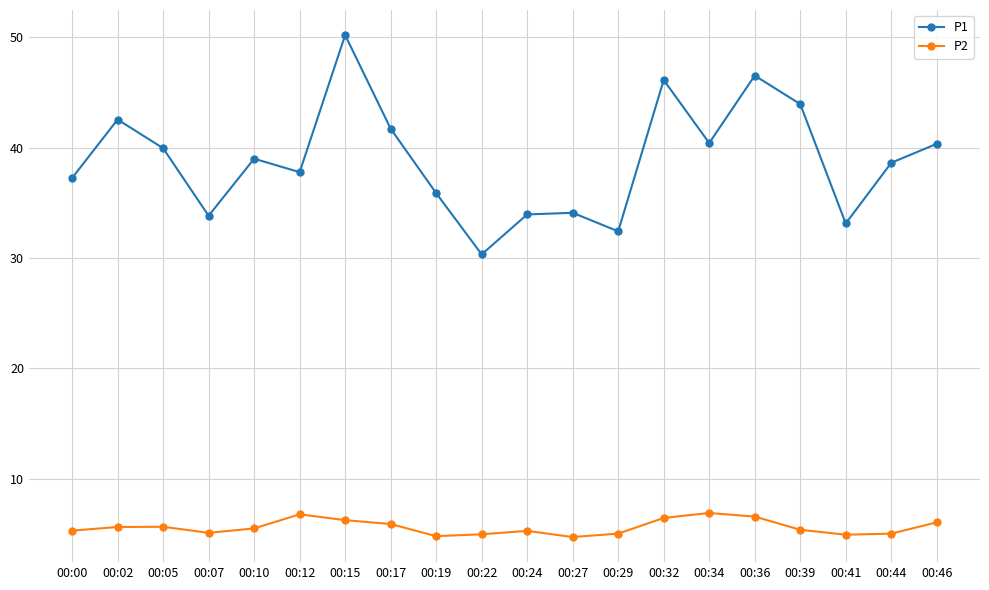

Which series has the largest total across all categories?

P1